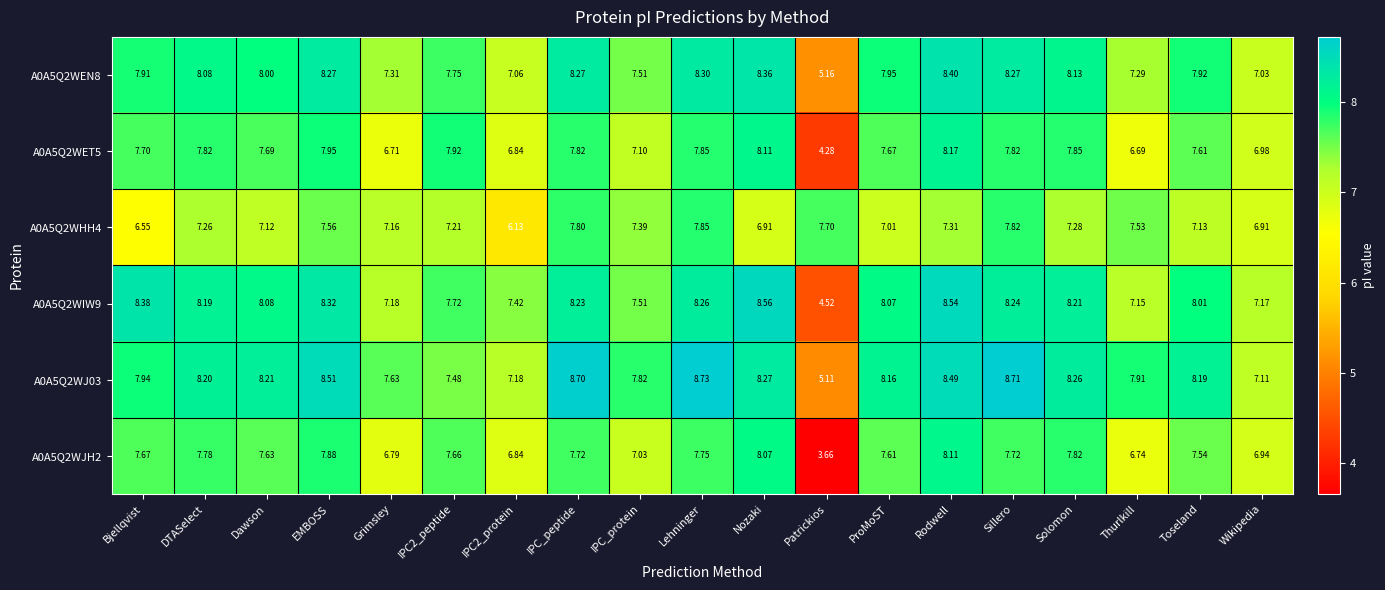

At which label does A0A5Q2WET5 first exceed 7?

Bjellqvist